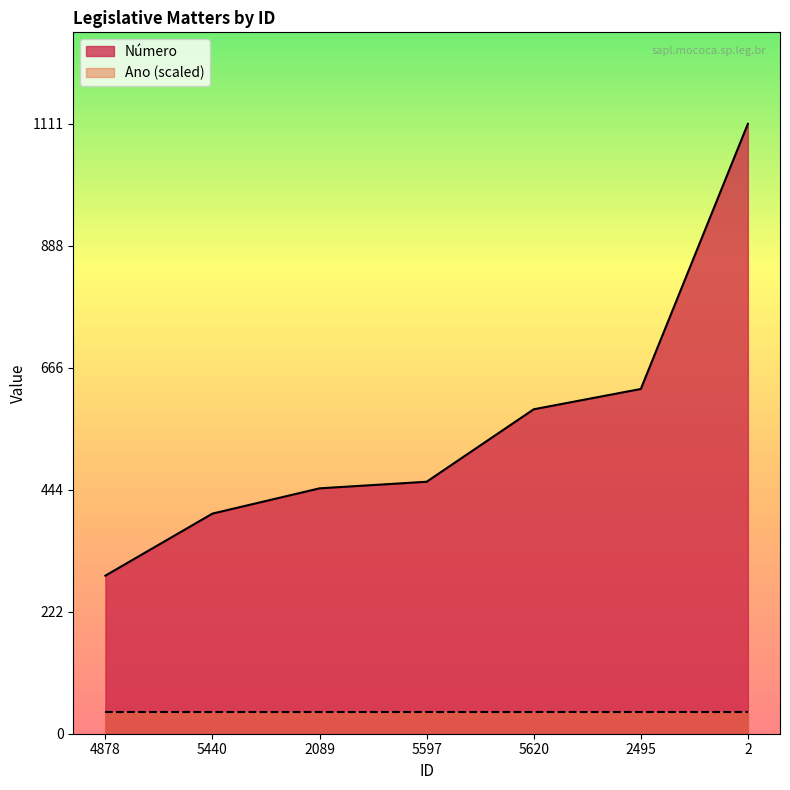

What is the sum of the values at 2089 and 5440?

848